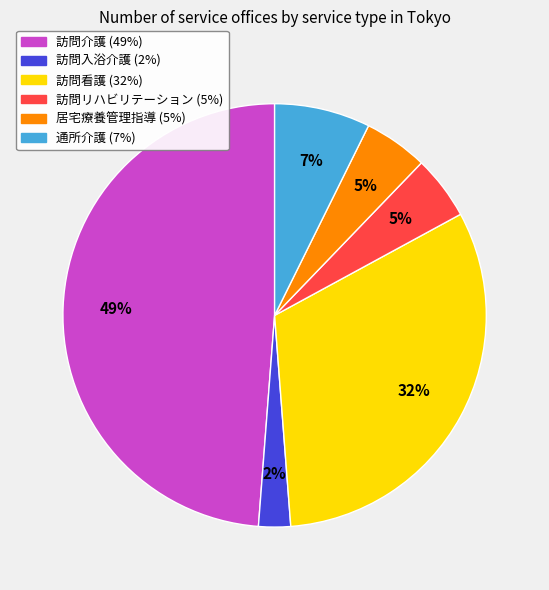

Is 訪問介護 the majority of the pie?

No